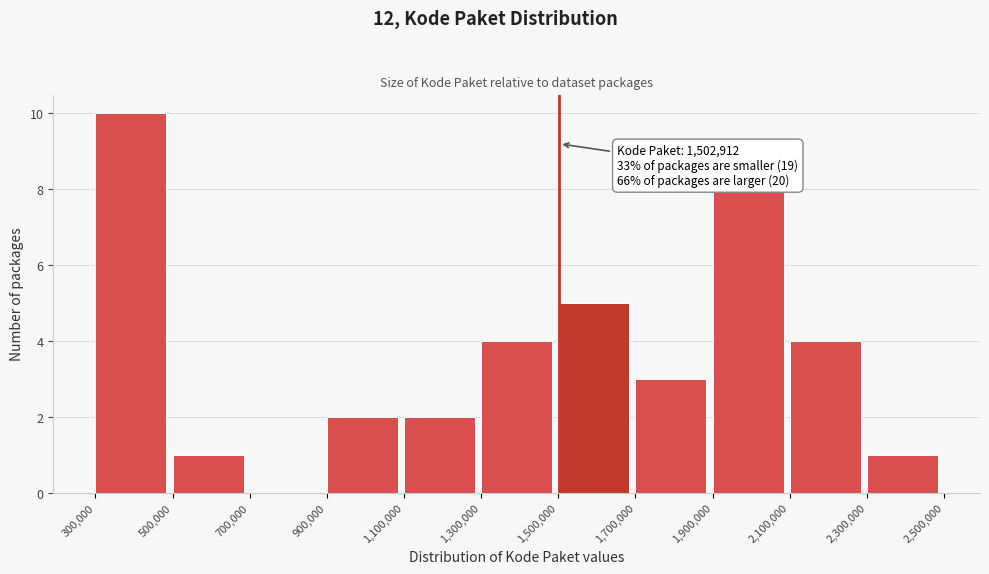

Which range on the x-axis has the tallest bar?

300,000 to 500,000